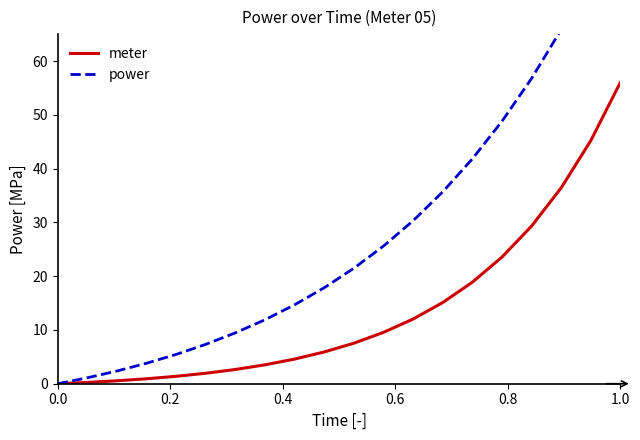

What is the maximum value for meter?

56.0